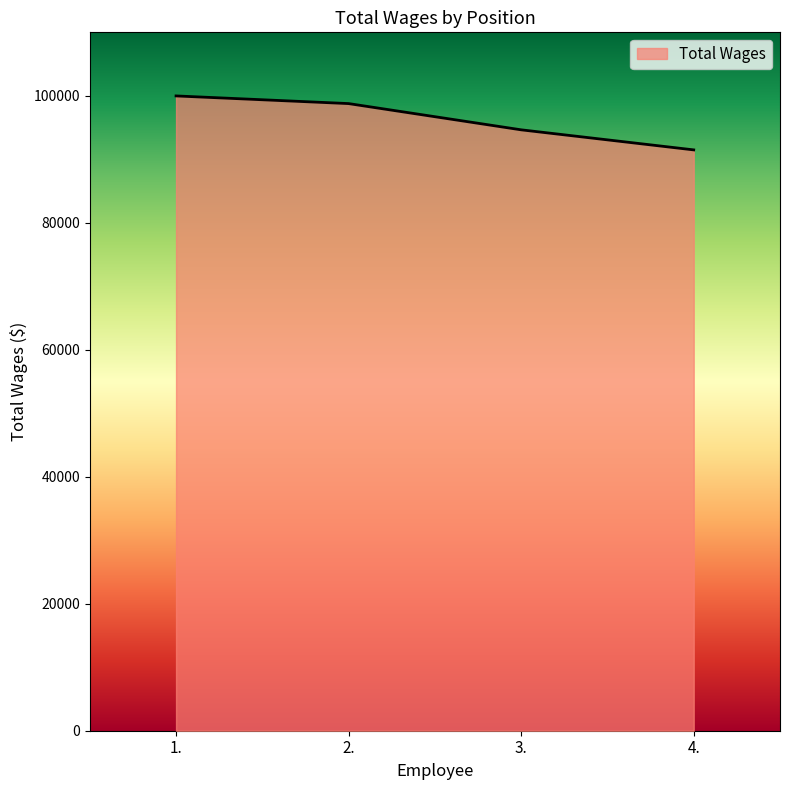

What is the sum of the values at 2. and 4.?

190262